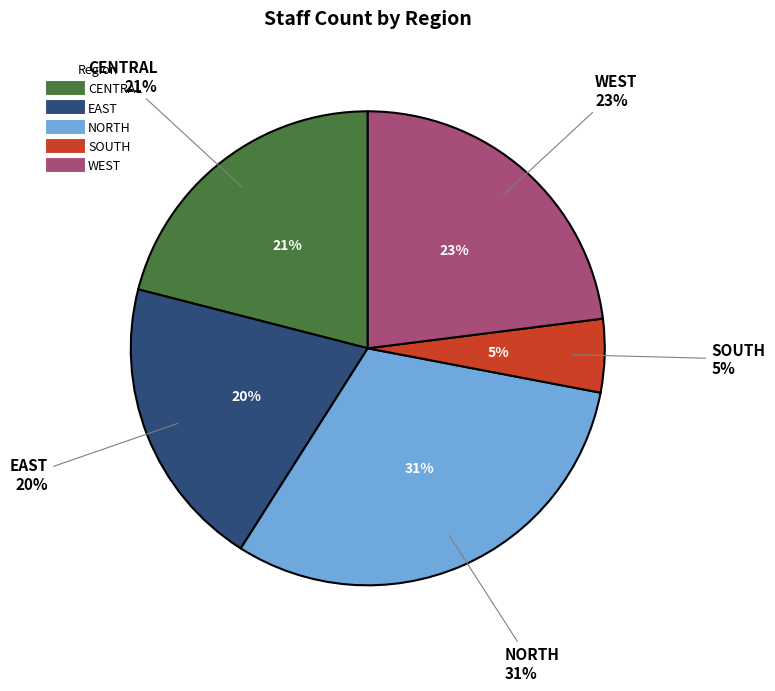

Count the number of slices in the pie.

5